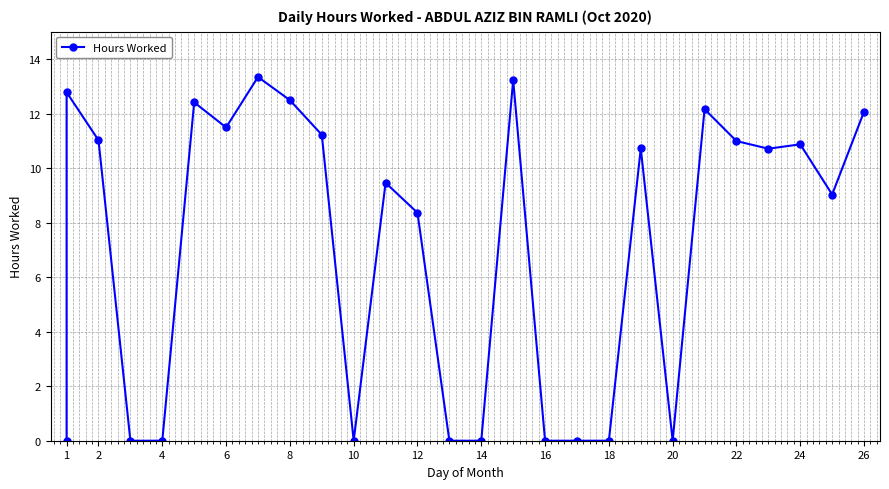

How many lines are shown in the chart?

1